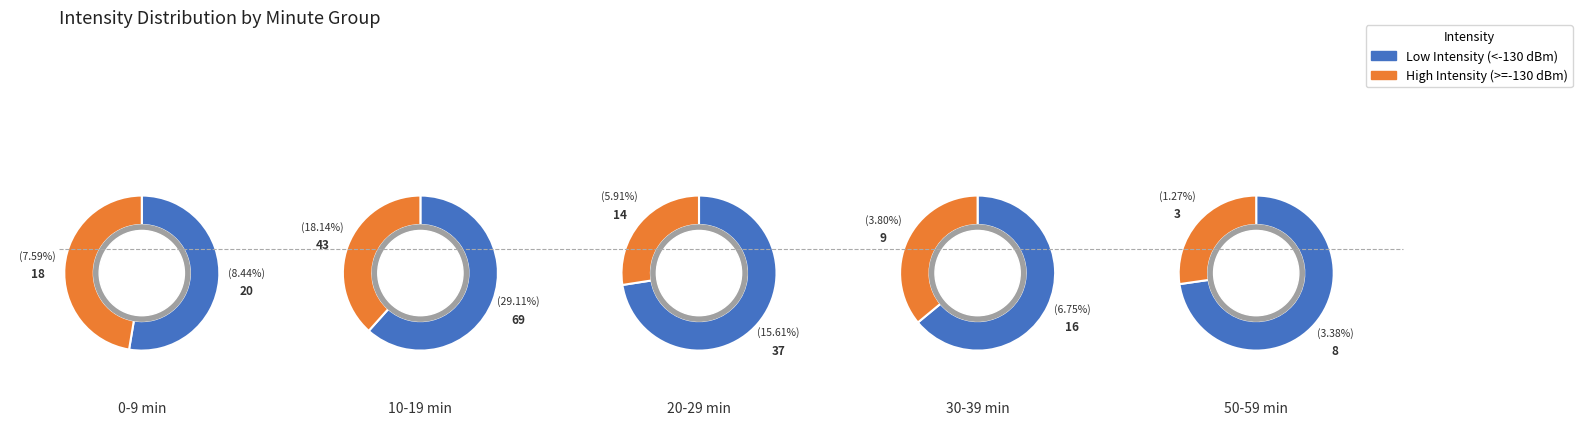

What portion of the pie excludes 4?

94.7%